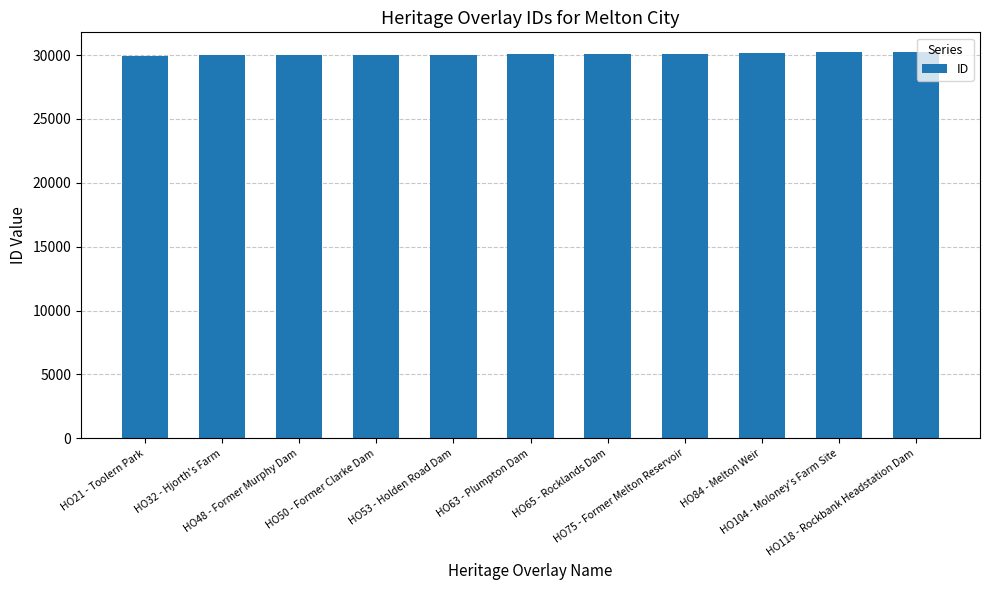

What is the value of the 2nd bar from the left?

29995